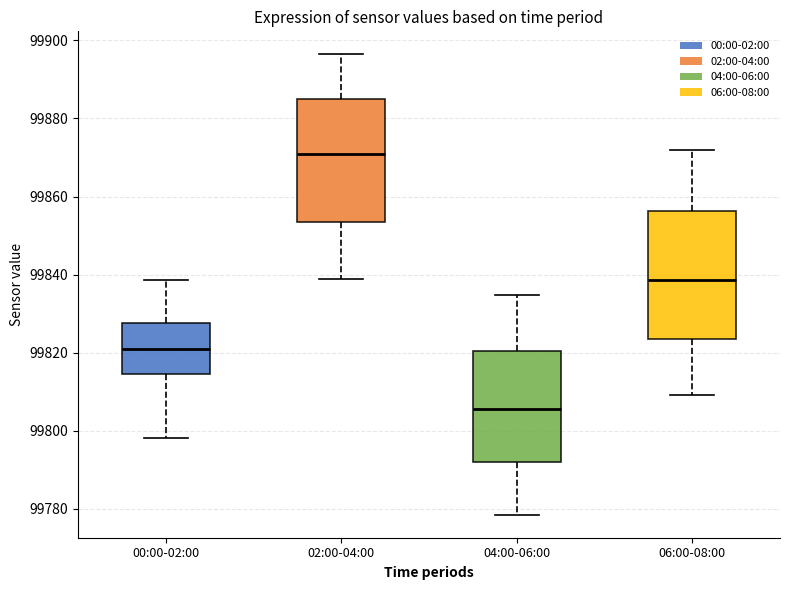

Which box has the lowest median line?

04:00-06:00